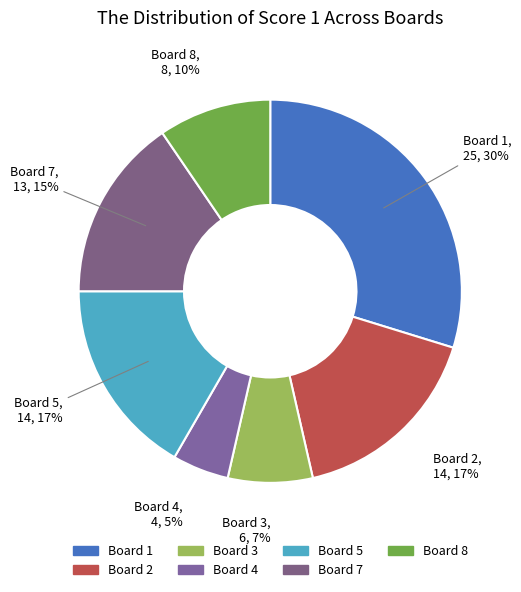

How many slices are in this pie chart?

7